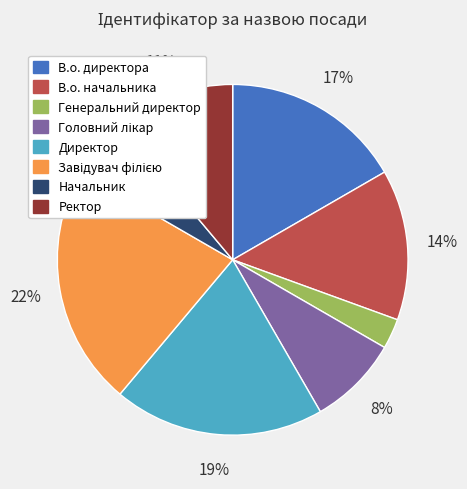

How many segments does this pie chart have?

8